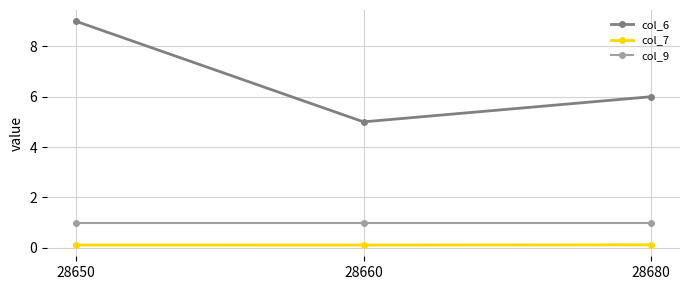

Is the value of col_6 at 28680 greater than the value of col_9 at 28680?

Yes